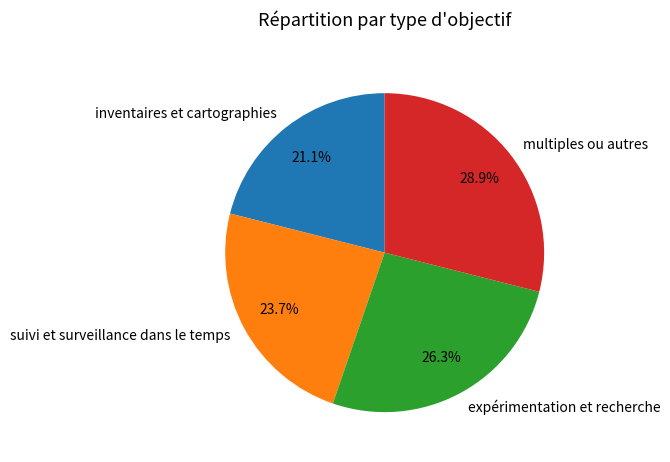

To the nearest percent, what percentage of the pie is multiples ou autres?

29%